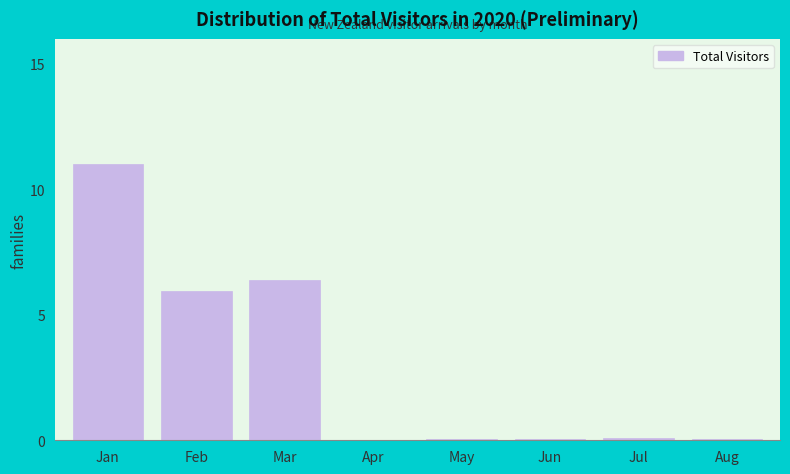

What is the maximum value shown in the chart?

11.0